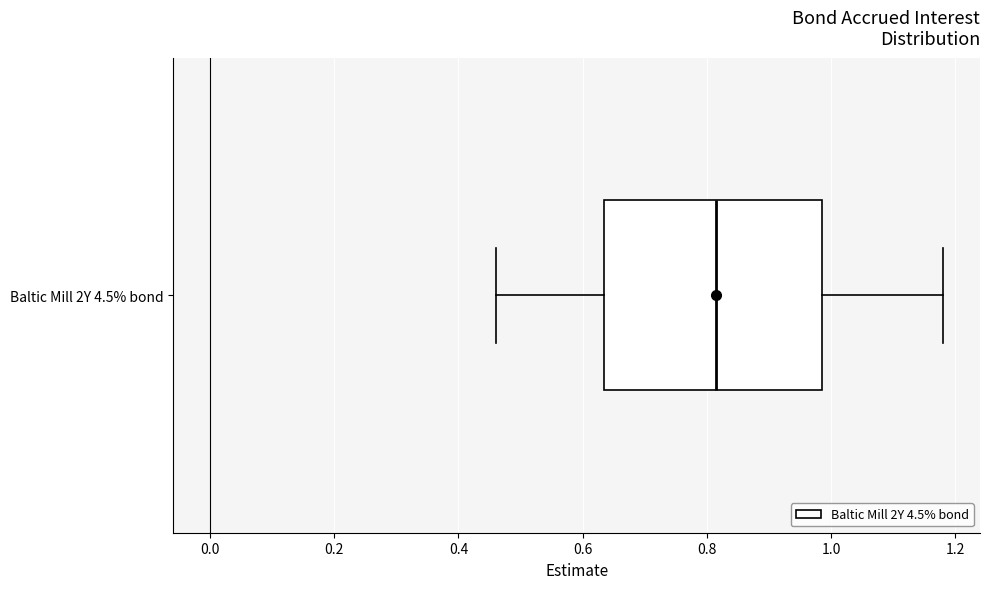

Where is the left edge of the box for Baltic Mill 2Y 4.5% bond on the x-axis? The values are not printed on the chart, so give them approximately, as read against the axis.

0.64